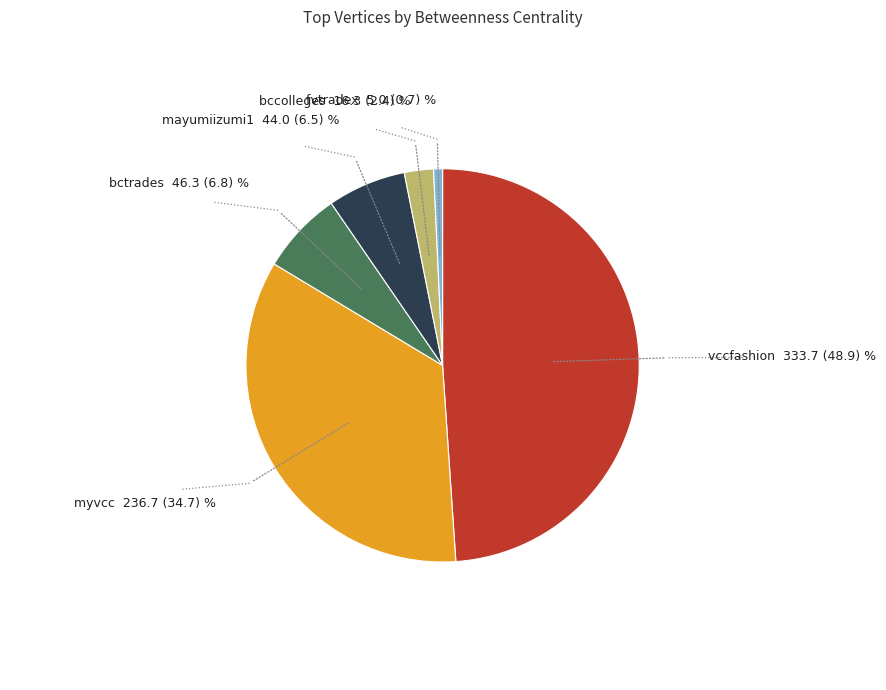

How many slices are in this pie chart?

6